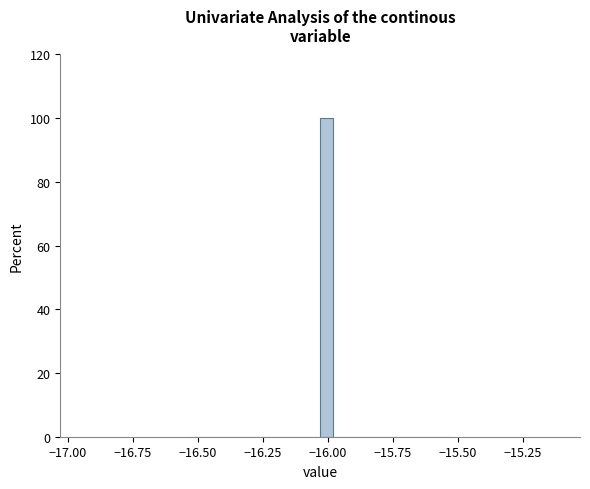

Around what value on the x-axis is the tallest bar? Give the approximate position of its centre, as read against the axis.

-16.00